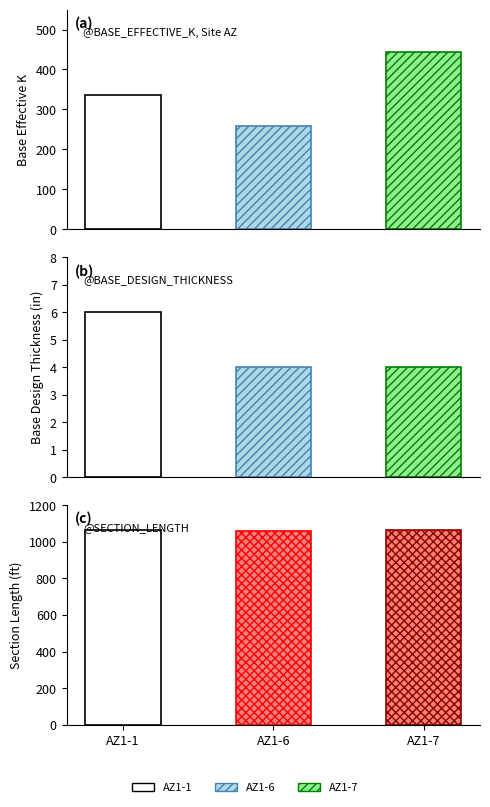

Reading left to right, list all the values displayed in this chart.

BASE_EFFECTIVE_K: AZ1-1=336	AZ1-6=258	AZ1-7=443
BASE_DESIGN_THICKNESS: AZ1-1=6	AZ1-6=4	AZ1-7=4
SECTION_LENGTH: AZ1-1=1063	AZ1-6=1059	AZ1-7=1063